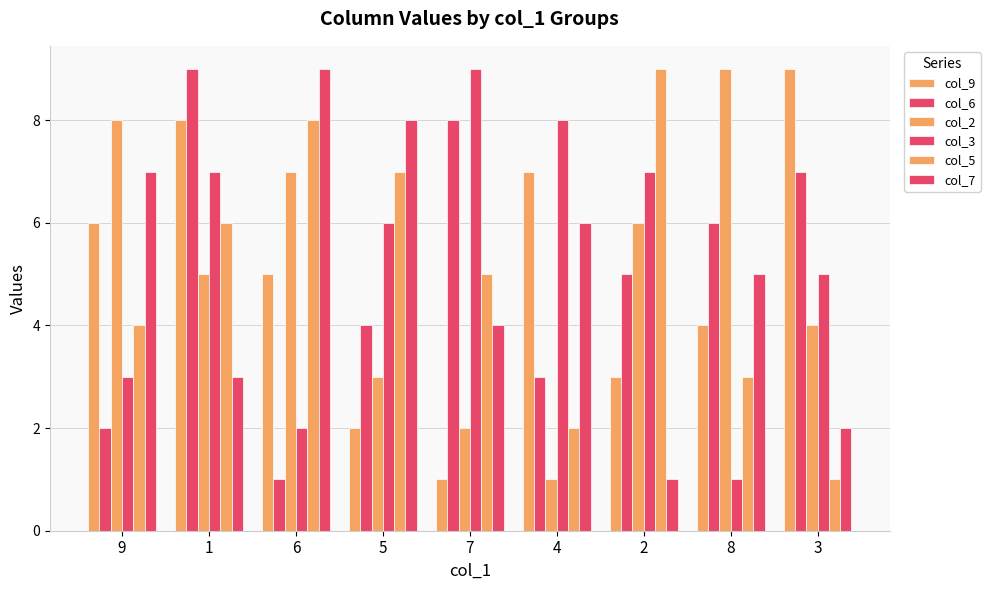

Which has a higher value, 5 or 8?

8